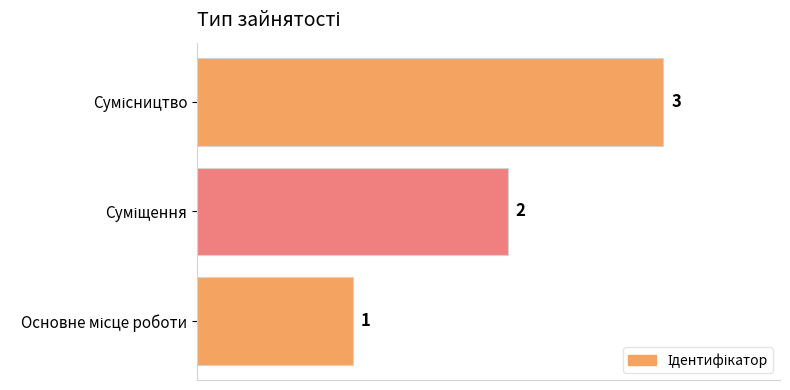

Count the values in the range 1 to 3.

3